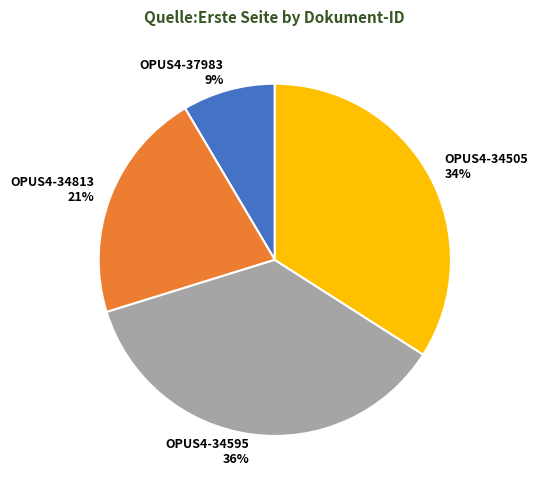

To the nearest percent, what is the average slice percentage?

25%